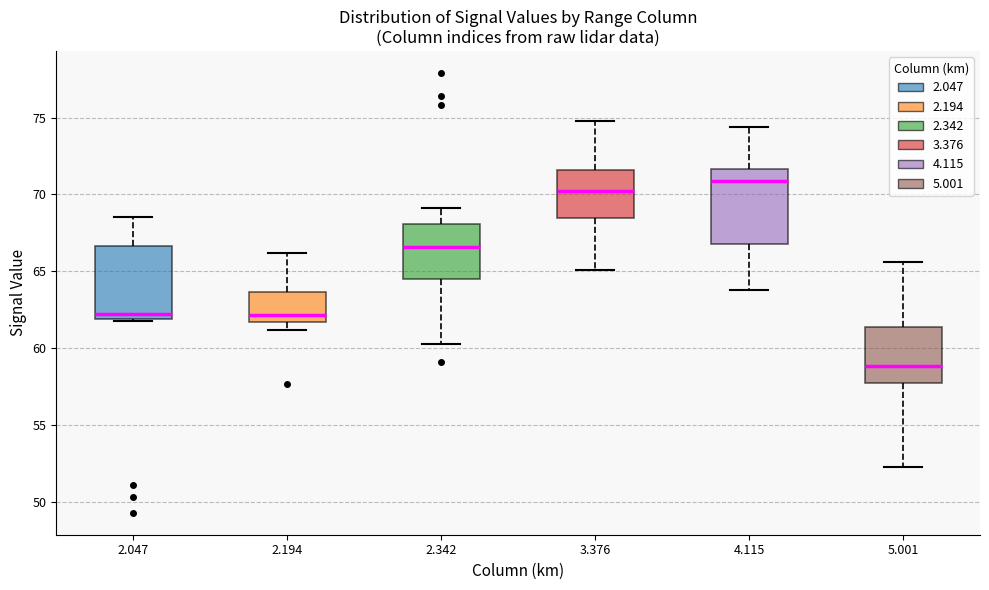

Which box's median line is the lowest?

5.001